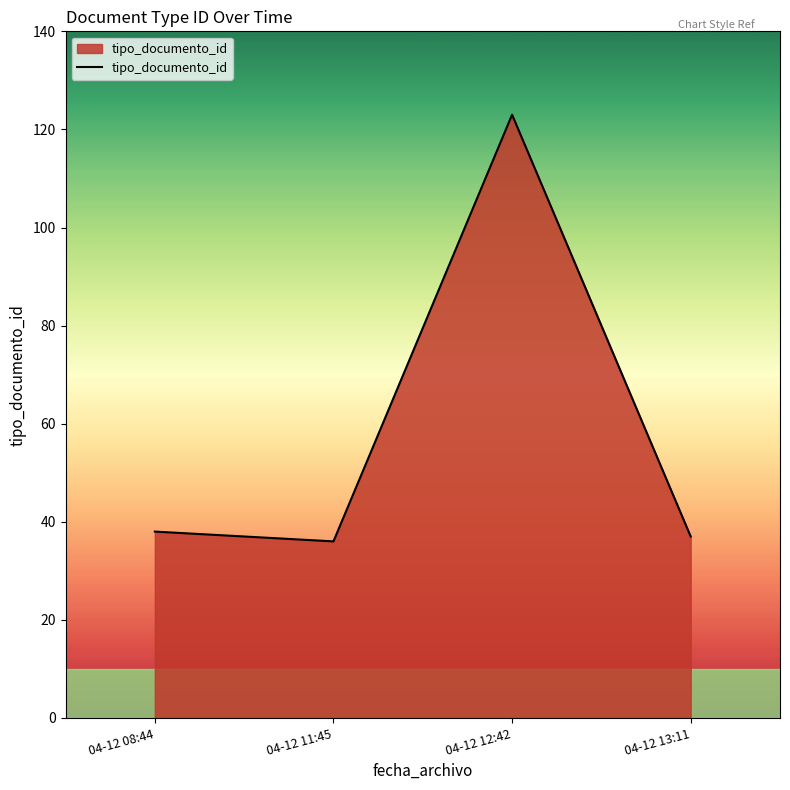

True or false: the data has more than 2 interior local peaks.

False